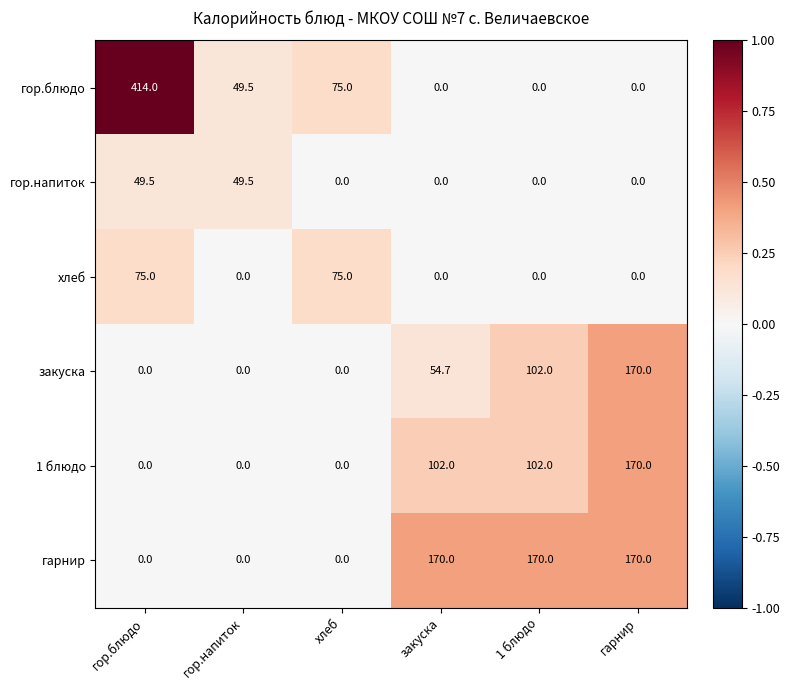

At which category is the sum across all series the highest?

гор.блюдо